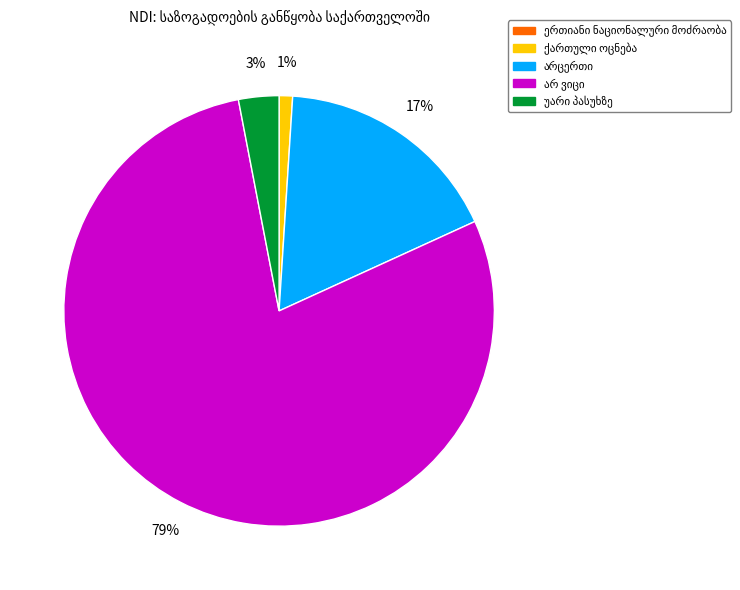

To the nearest percent, what is the difference between the largest and smallest slice percentages?

79%